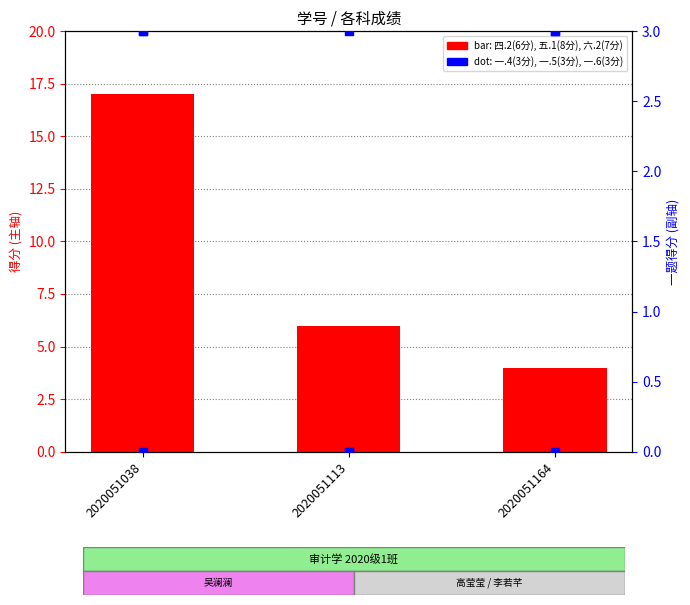

Which series contains the lowest Y value?

五.1(8分)